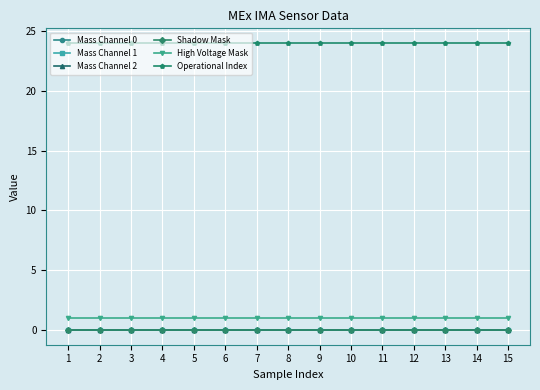

Which series has the largest total across all categories?

Operational Index